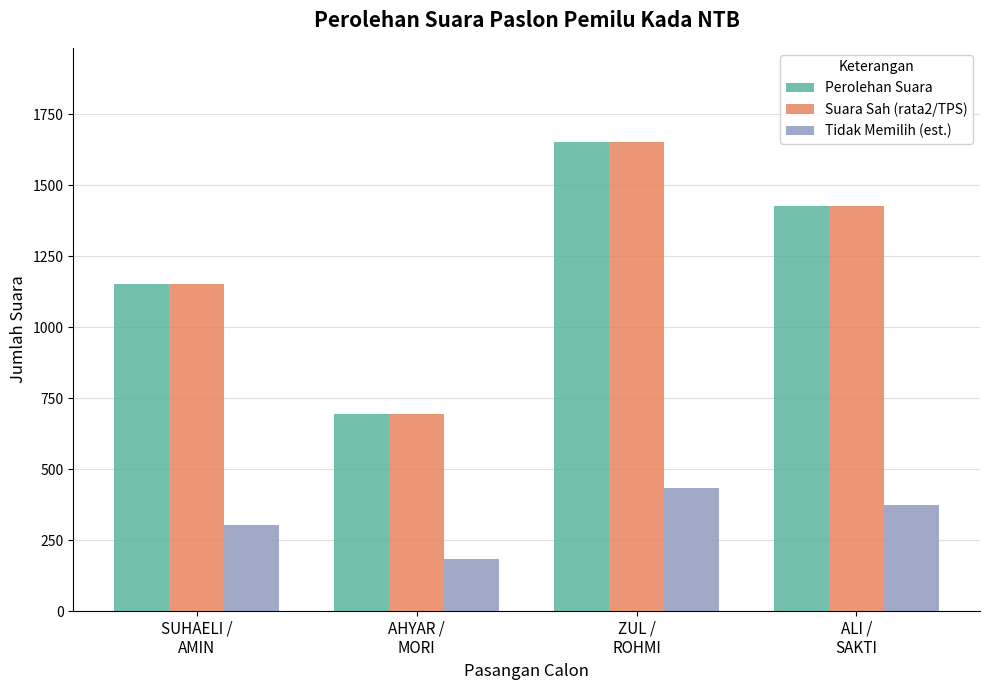

Which category has the lowest value across all series?

AHYAR /
MORI